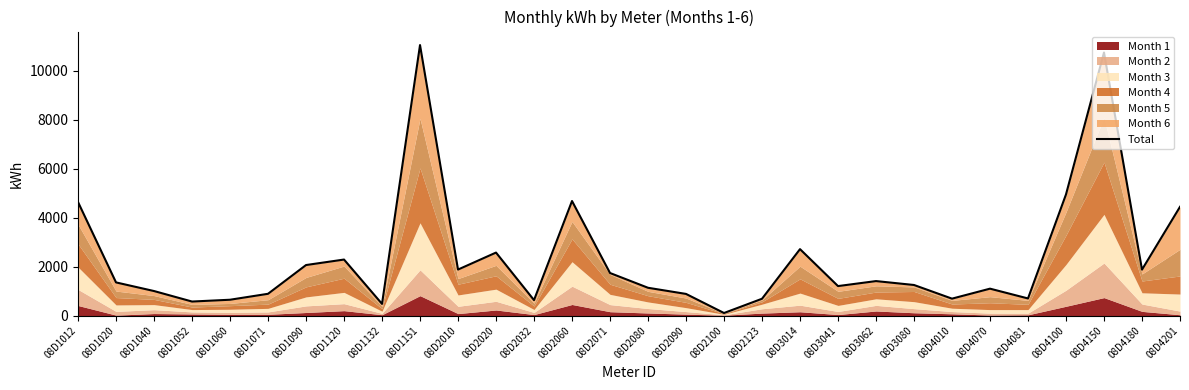

How many points are higher than both their immediate neighbors (excluding endpoints)?

8